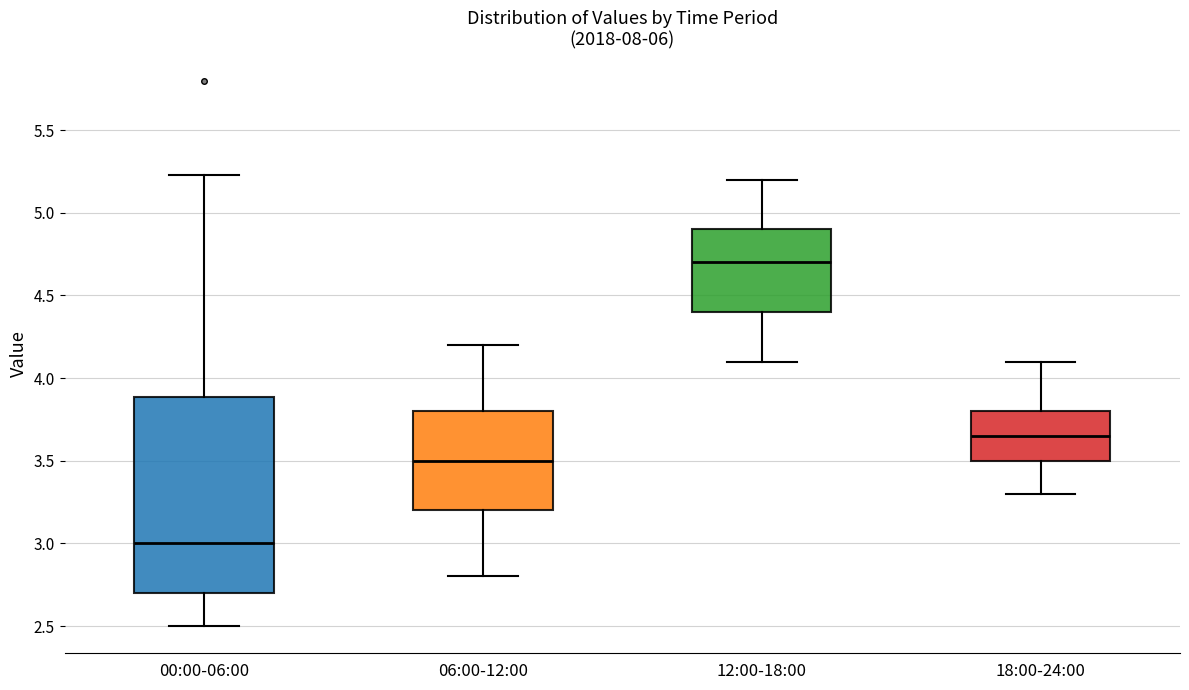

Reading left to right, read every box against the y-axis: the position of its median line, the range the box covers, and the ends of its whiskers. The values are not printed on the chart, so give them approximately, as read against the axis.

00:00-06:00: median 3.00, box 2.70 to 3.90, whiskers 2.50 to 5.25
06:00-12:00: median 3.50, box 3.20 to 3.80, whiskers 2.80 to 4.20
12:00-18:00: median 4.70, box 4.40 to 4.90, whiskers 4.10 to 5.20
18:00-24:00: median 3.65, box 3.50 to 3.80, whiskers 3.30 to 4.10